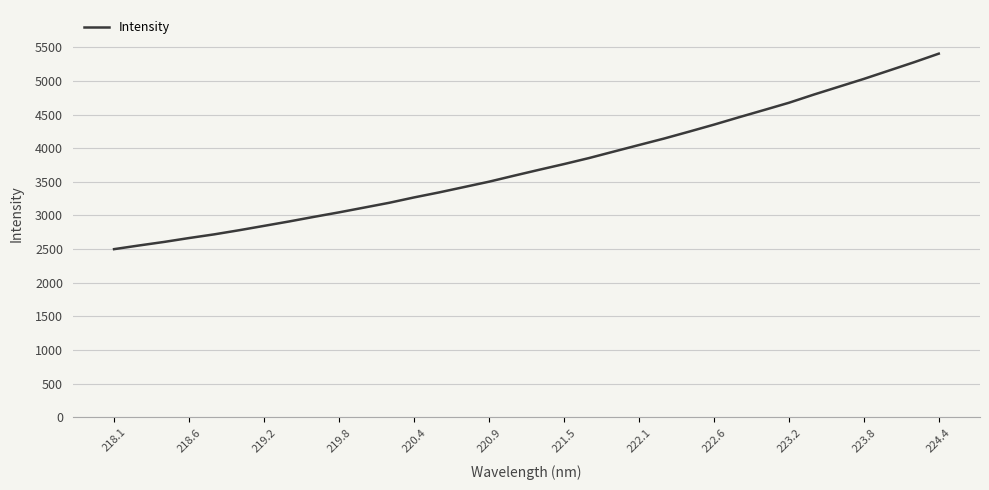

What is the greatest value displayed?

5404.1